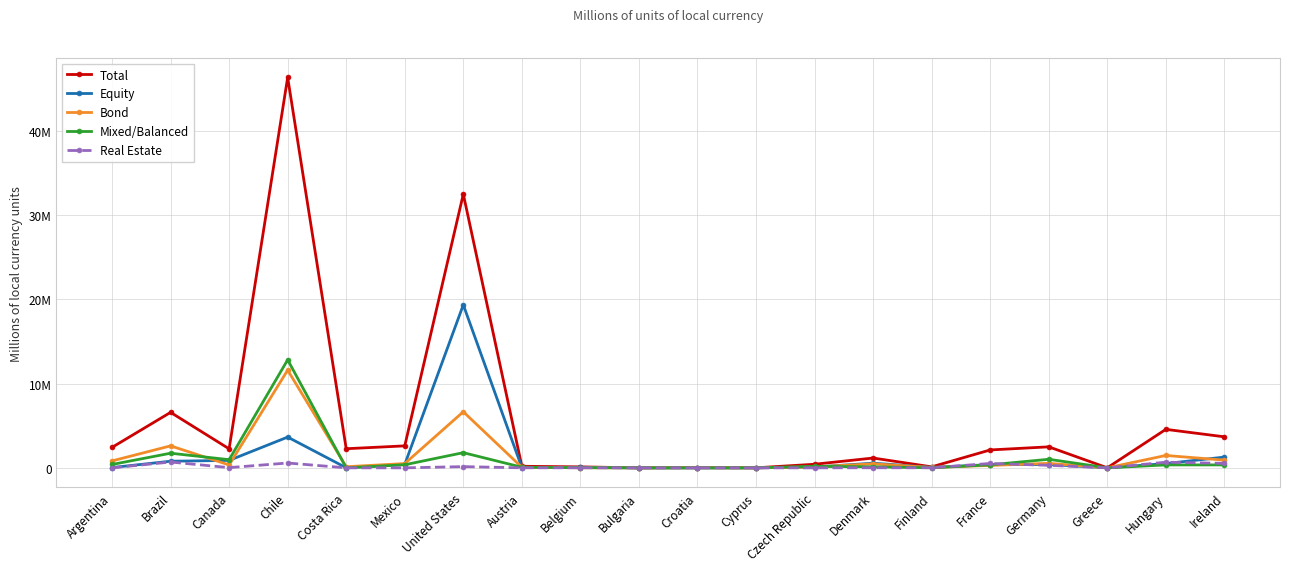

True or false: Mixed/Balanced has a value of 29386 at Austria.

False